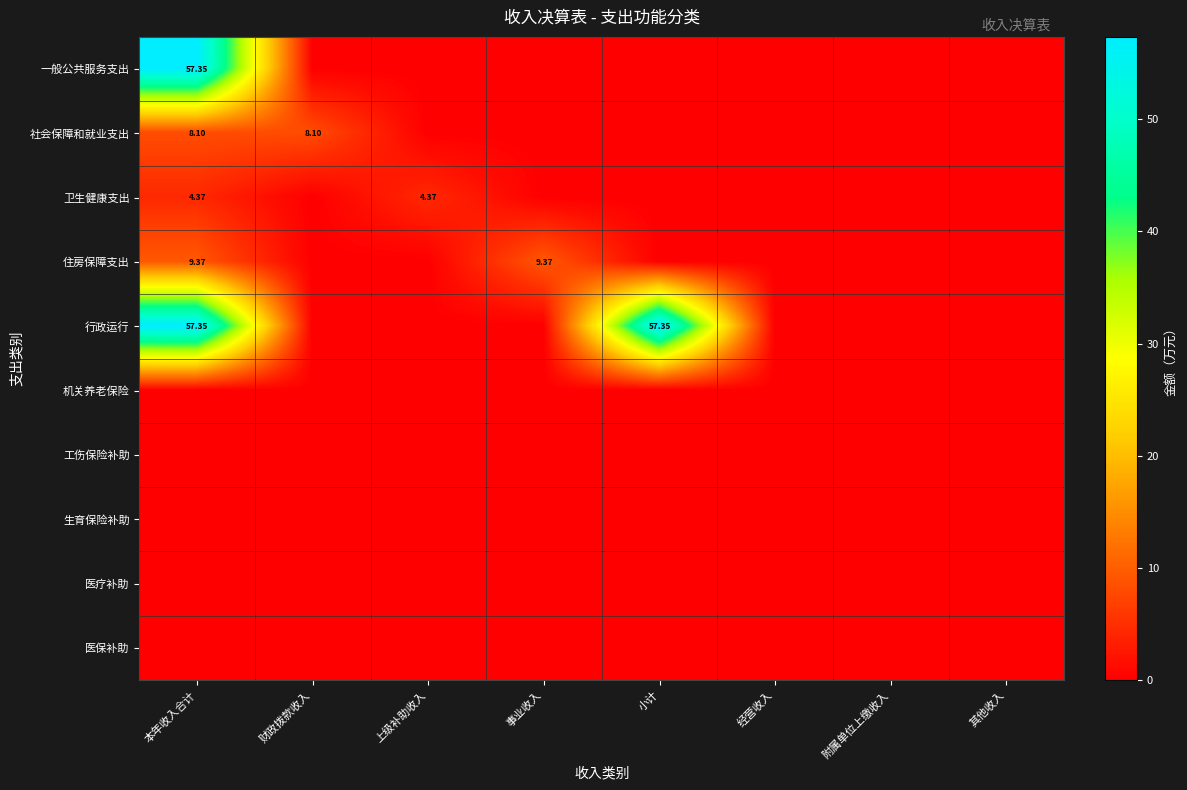

At how many categories does at least one series exceed 32?

2